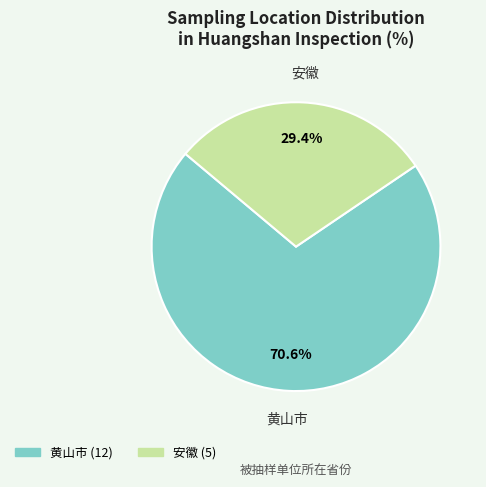

Which category has the smallest portion of the pie?

安徽